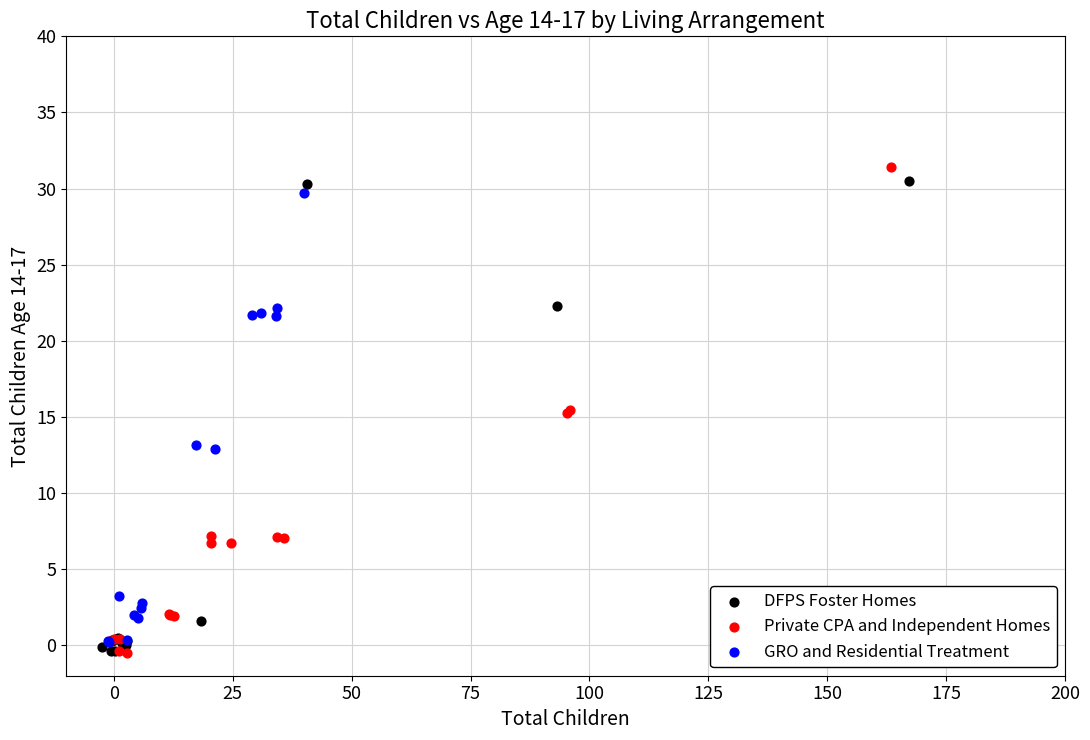

Which series has the largest Y range (max minus min)?

Private CPA and Independent Homes